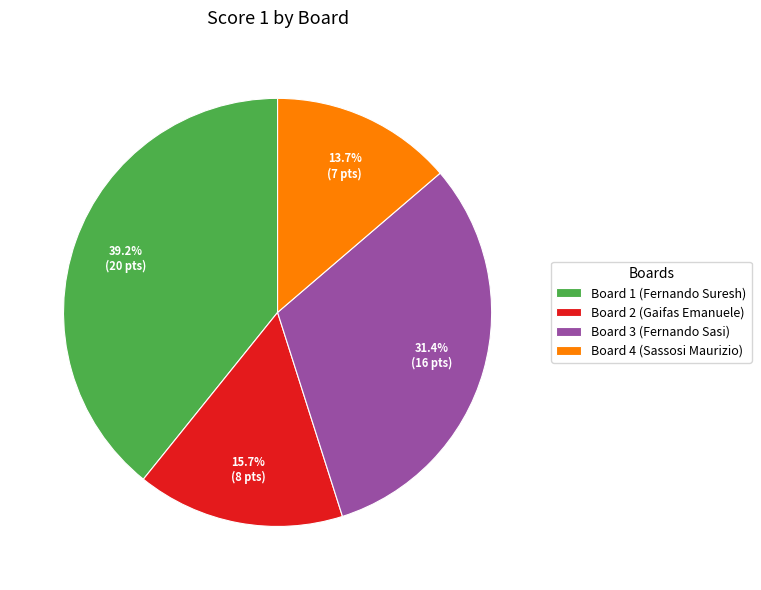

To the nearest percent, what portion does Board 4 (Sassosi Maurizio) represent?

14%